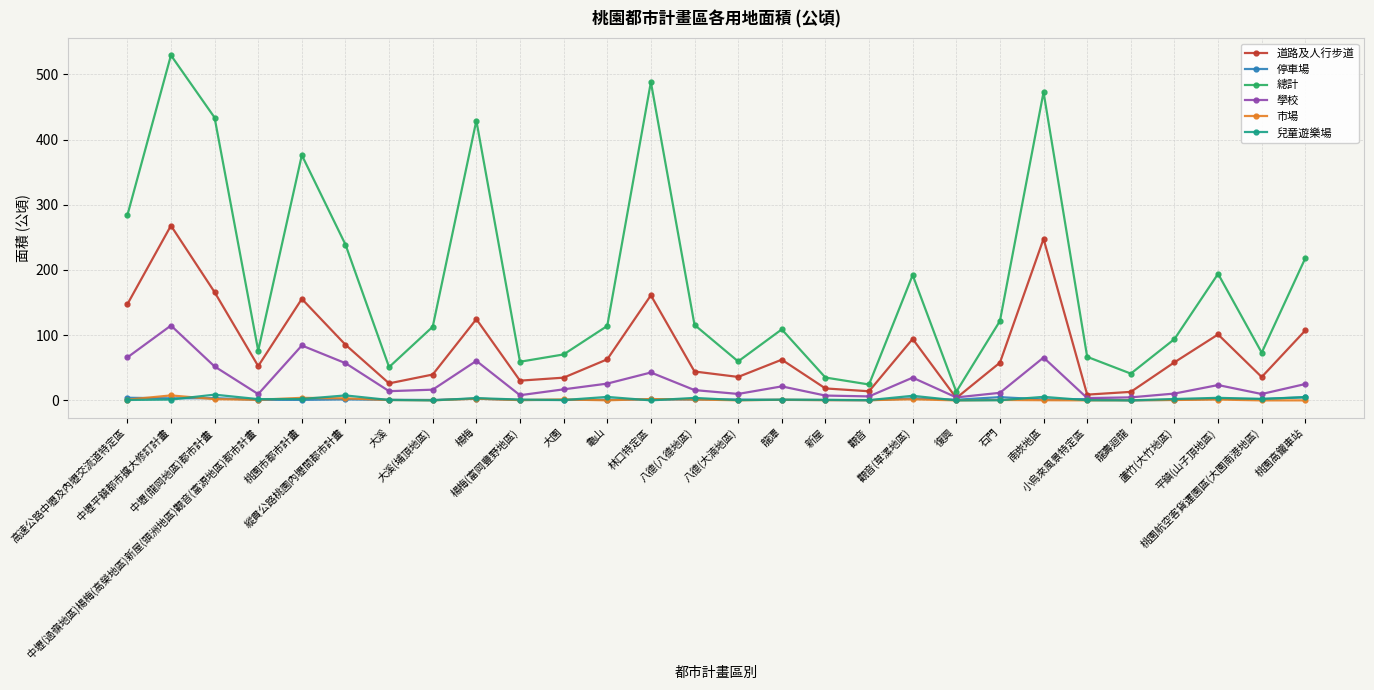

Which series has the largest total across all categories?

總計